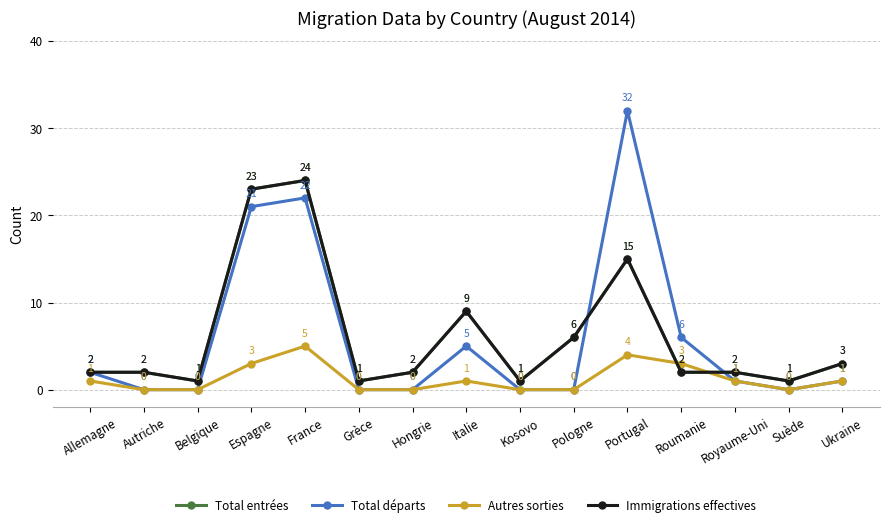

Where is the first local minimum for Autres sorties?

Suède